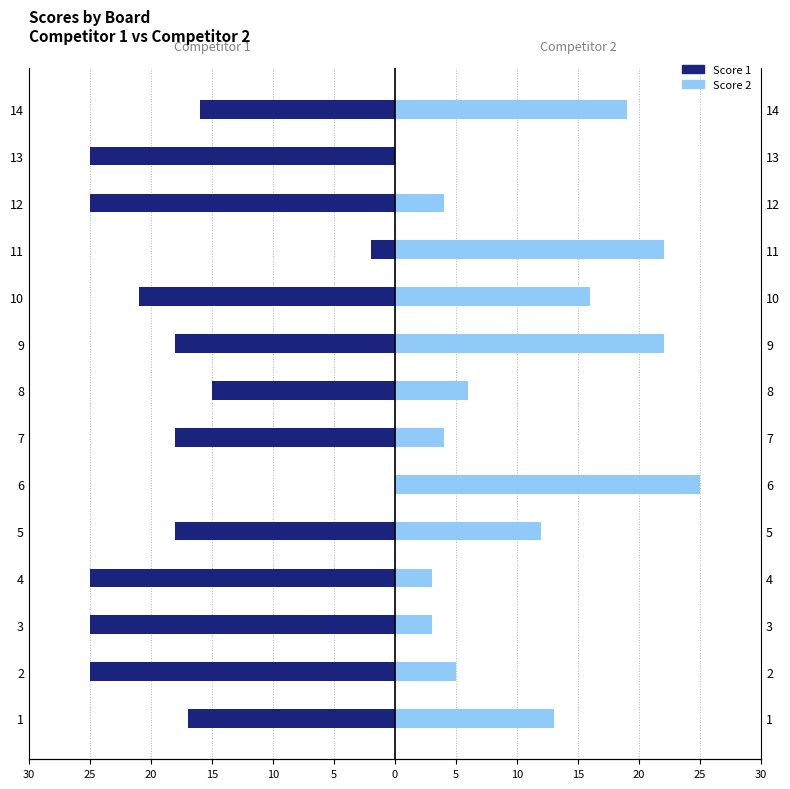

How many data points in Score 1 are above -18?

5